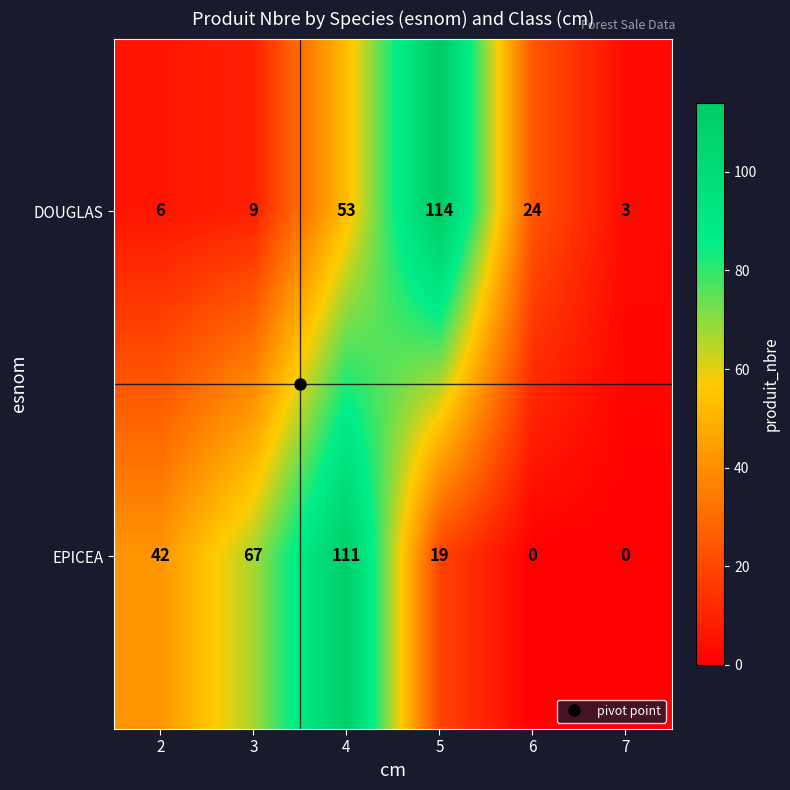

What is the total value across all series at 5?

133